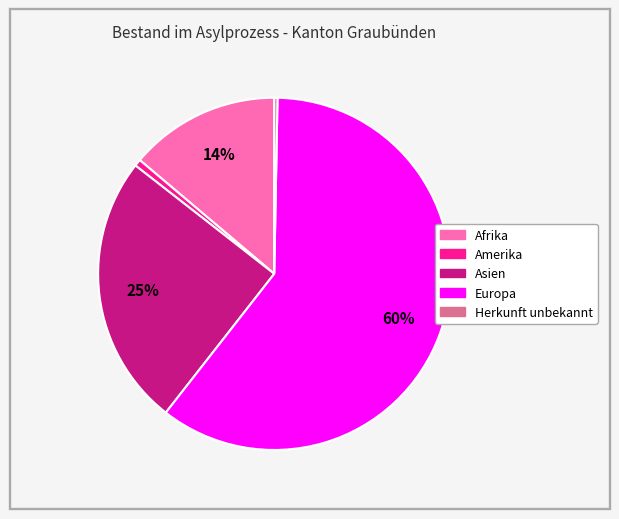

Which slice represents more than half of the pie?

Europa